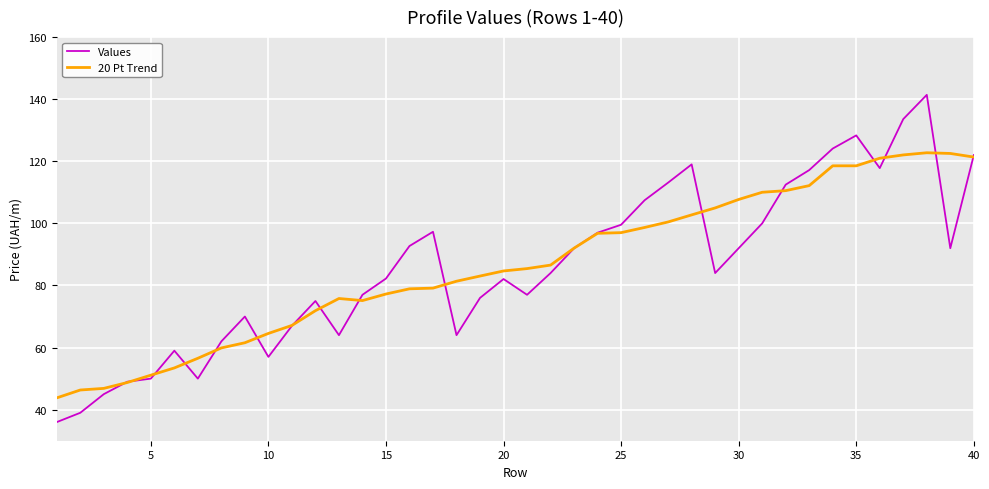

List the series in order of their peak value, highest first.

Values, 20 Pt Trend